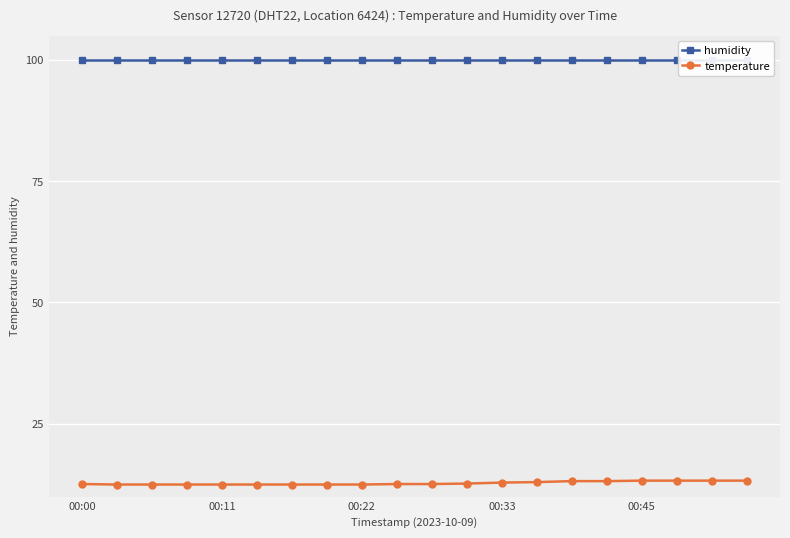

True or false: humidity and temperature cross at least once.

False